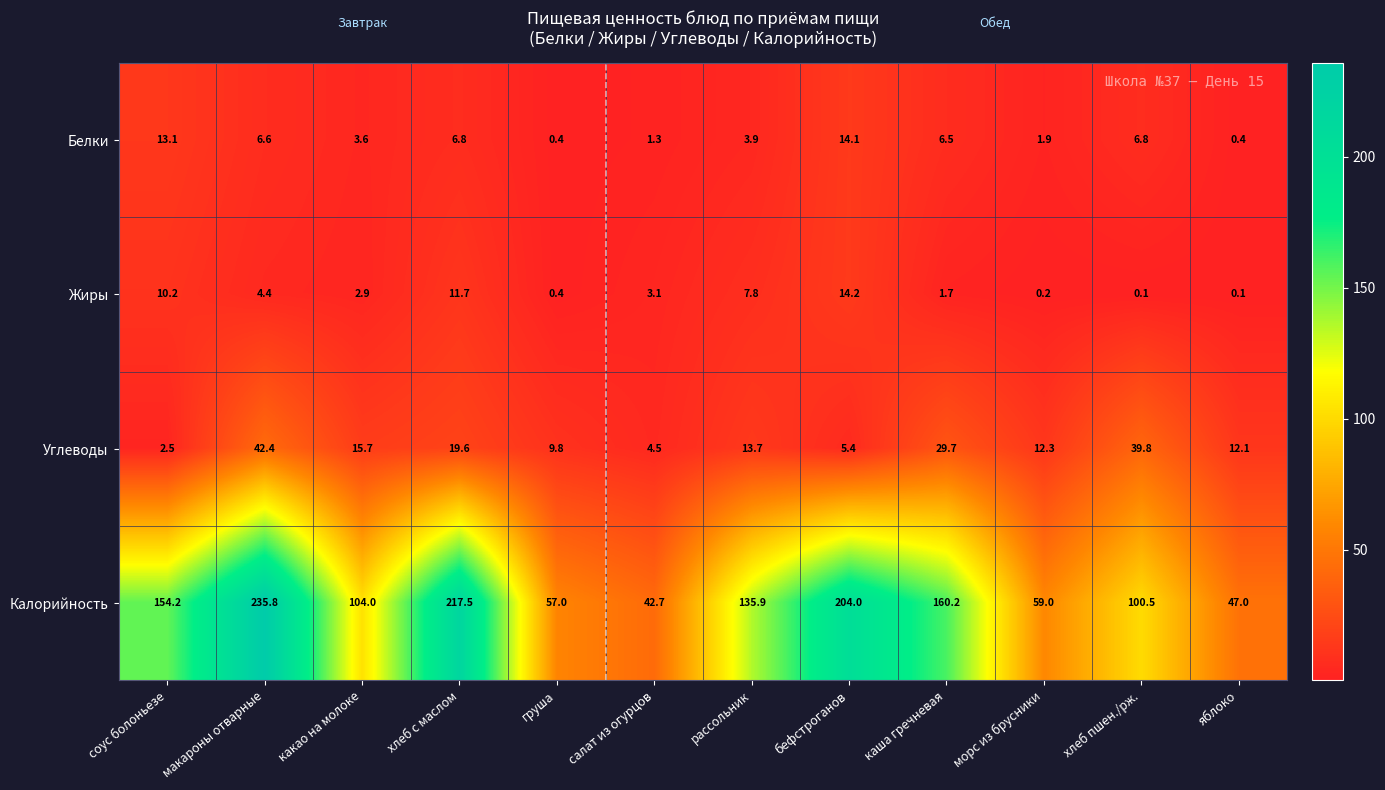

Where does the Калорийность series first go above 135?

соус болоньезе